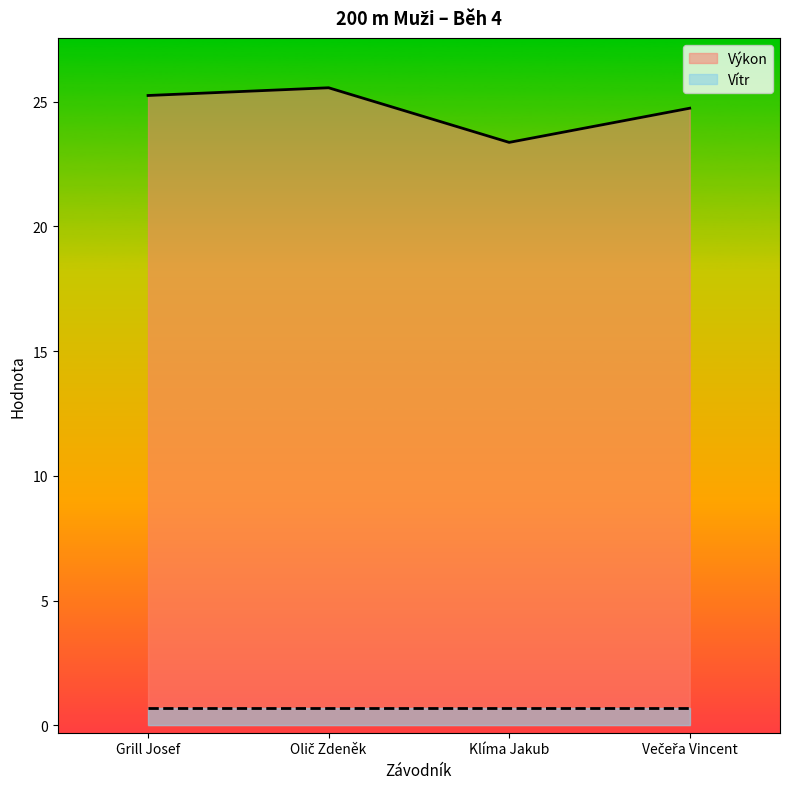

What is the ratio of the value at Klíma Jakub to the value at Večeřa Vincent?

0.9